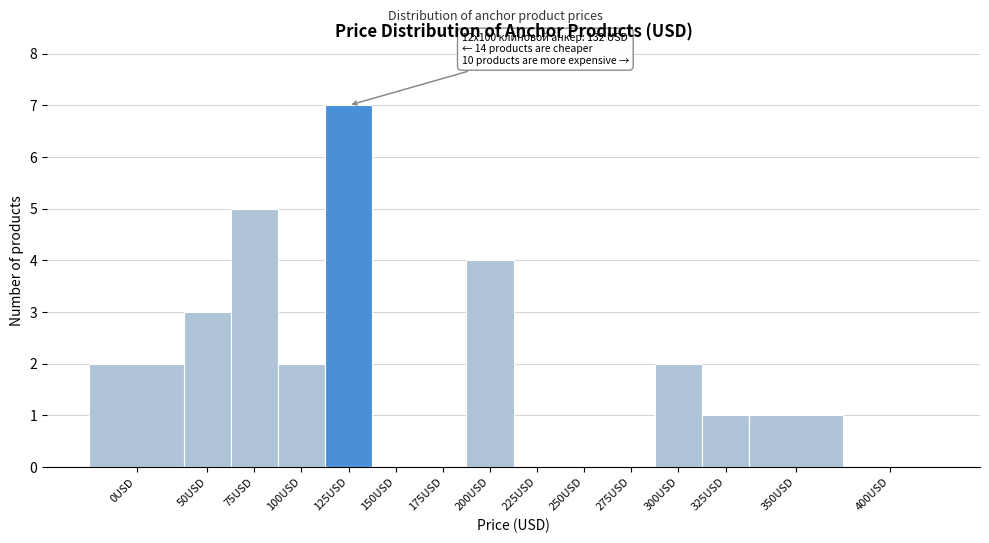

Reading left to right, transcribe all the data shown in this chart.

0USD=2	50USD=3	75USD=5	100USD=2	125USD=7	150USD=0	175USD=0	200USD=4	225USD=0	250USD=0	275USD=0	300USD=2	325USD=1	350USD=1	400USD=0